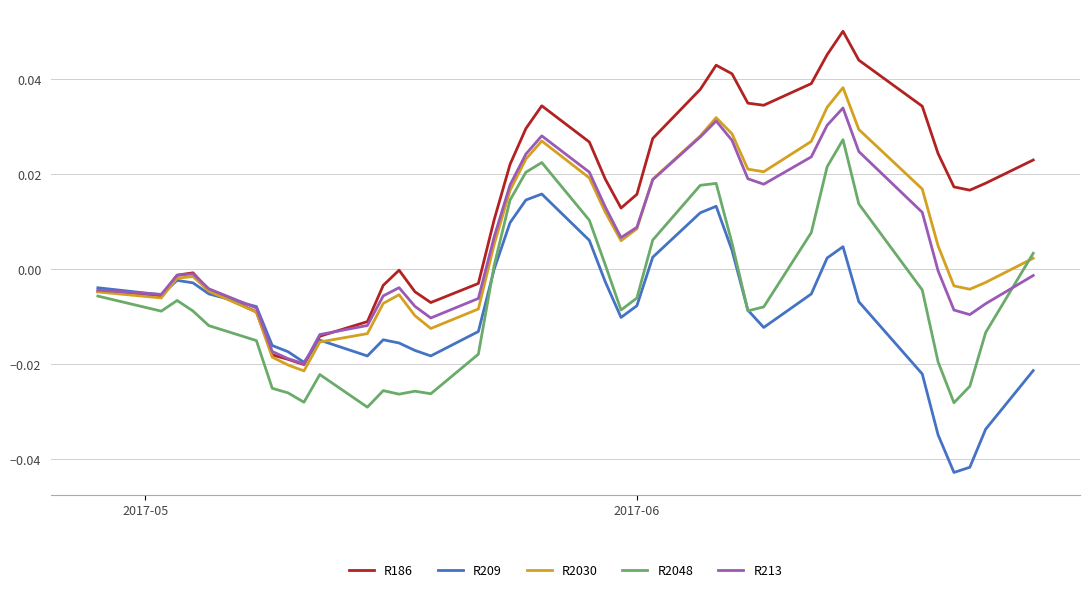

Which series ends up on top after the final intersection of R213 and R186?

R186